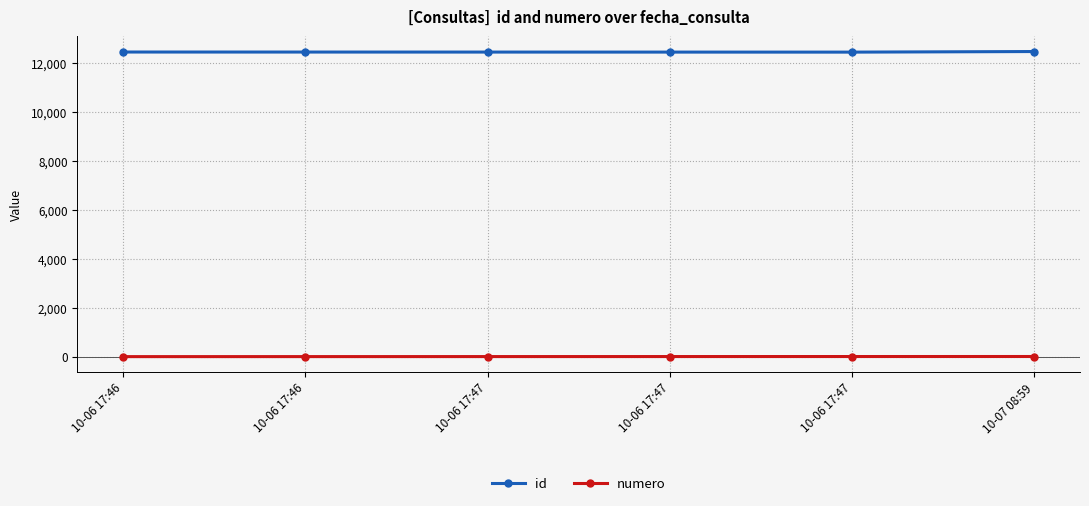

Is the value of id at 10-07 08:59 greater than the value of numero at 10-06 17:47?

Yes